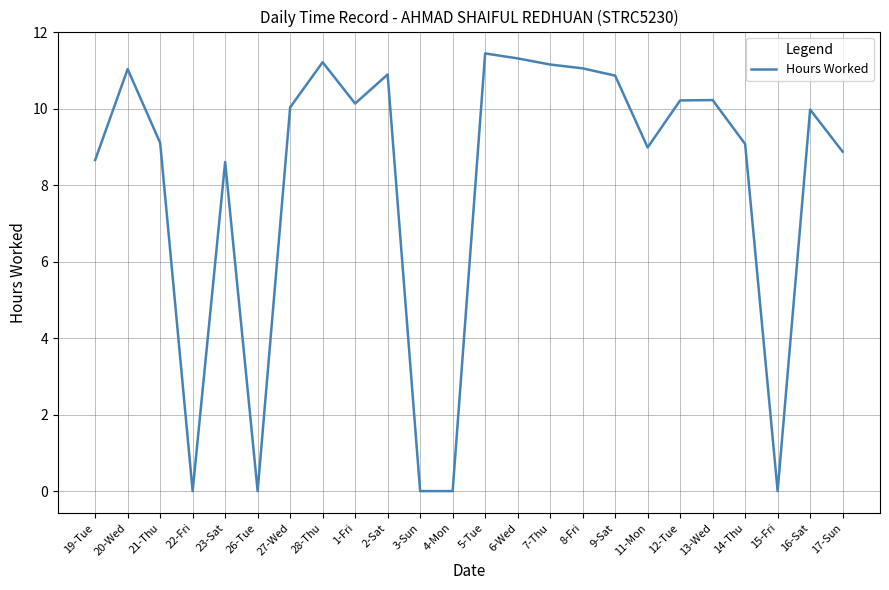

Read the value at 27-Wed.

10.0